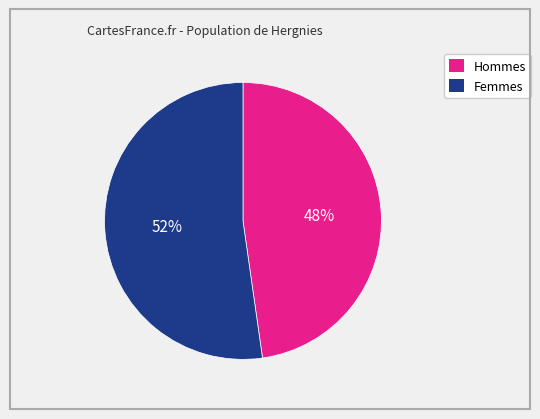

How many segments does this pie chart have?

2